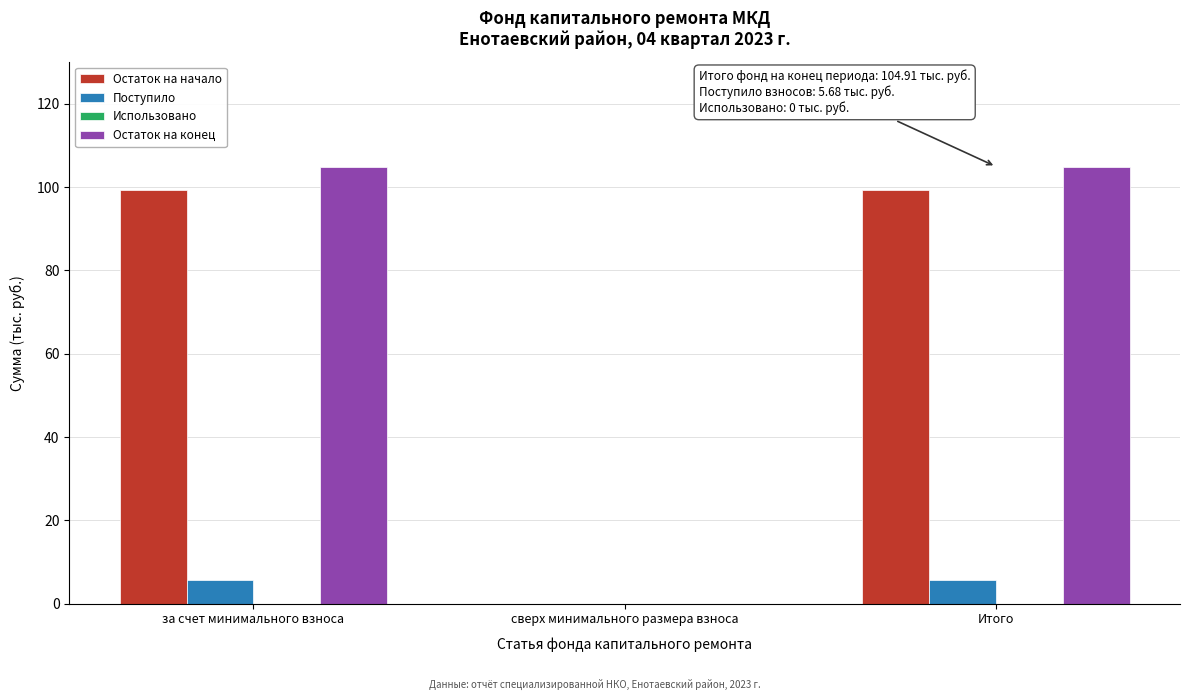

Reading left to right, list all the values displayed in this chart.

Остаток на начало: за счет минимального взноса=99.2	сверх минимального размера взноса=0.0	Итого=99.2
Поступило: за счет минимального взноса=5.7	сверх минимального размера взноса=0.0	Итого=5.7
Остаток на конец: за счет минимального взноса=104.9	сверх минимального размера взноса=0.0	Итого=104.9